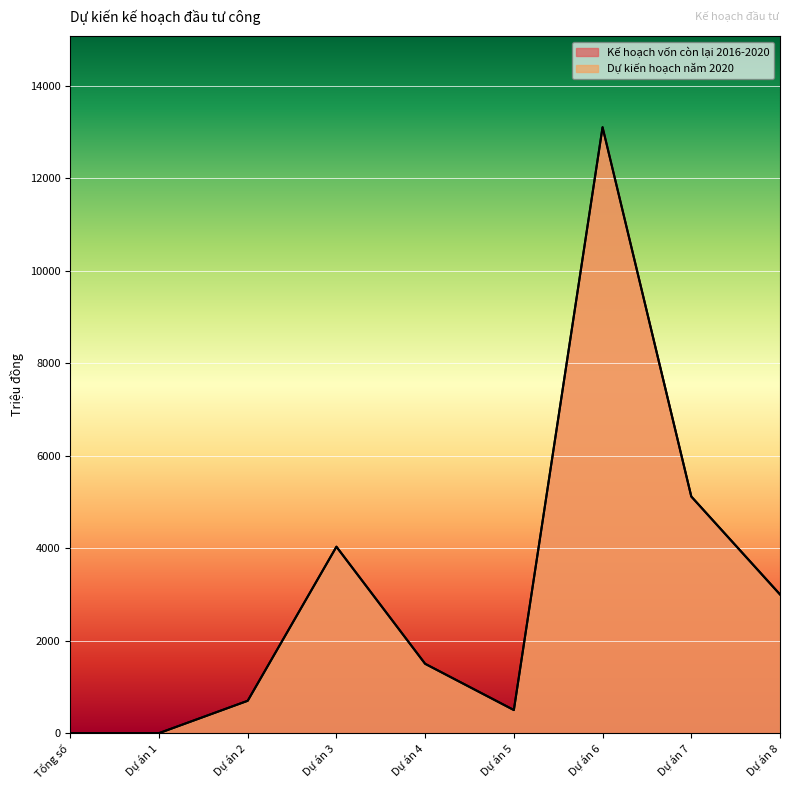

How many data points in Kế hoạch vốn còn lại 2016-2020 are less than 1500?

4